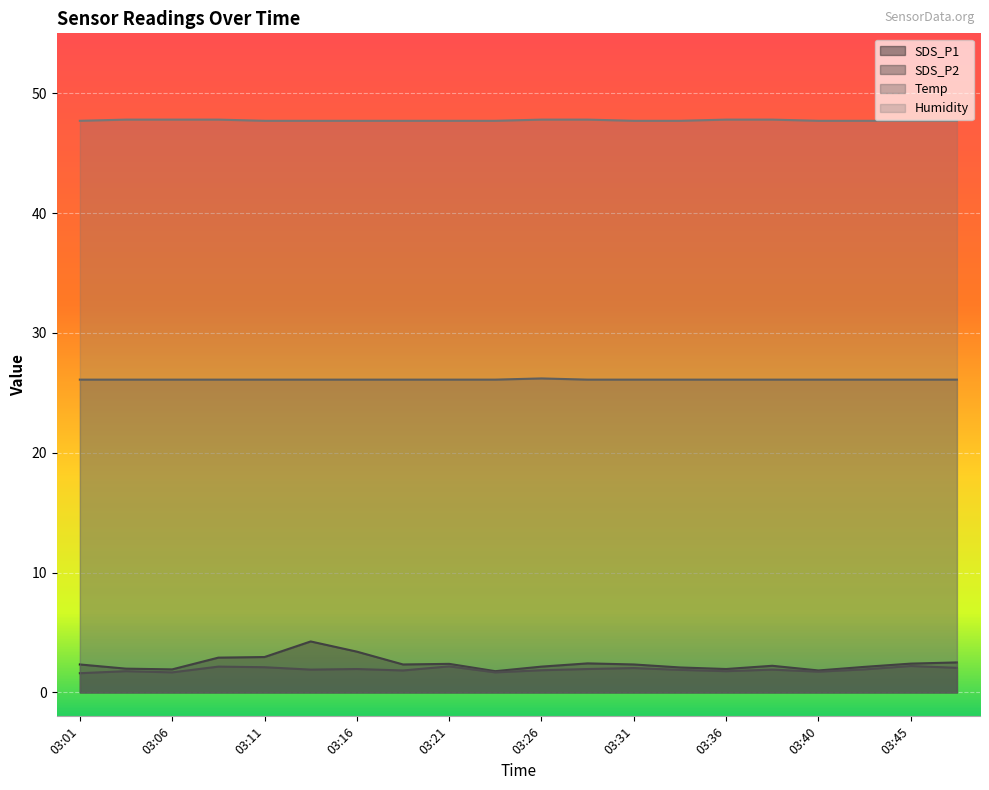

Reading left to right, list all the values displayed in this chart.

SDS_P1: 03:01=2.3	03:04=2.0	03:06=1.9	03:09=2.9	03:11=3.0	03:14=4.2	03:16=3.4	03:18=2.3	03:21=2.4	03:23=1.8	03:26=2.1	03:28=2.4	03:31=2.3	03:33=2.1	03:36=1.9	03:38=2.2	03:40=1.8	03:43=2.1	03:45=2.4	03:48=2.5
SDS_P2: 03:01=1.6	03:04=1.8	03:06=1.7	03:09=2.1	03:11=2.1	03:14=1.9	03:16=1.9	03:18=1.8	03:21=2.2	03:23=1.7	03:26=1.9	03:28=1.9	03:31=2.0	03:33=1.9	03:36=1.8	03:38=1.9	03:40=1.7	03:43=1.9	03:45=2.2	03:48=2.0
Temp: 03:01=26.1	03:04=26.1	03:06=26.1	03:09=26.1	03:11=26.1	03:14=26.1	03:16=26.1	03:18=26.1	03:21=26.1	03:23=26.1	03:26=26.2	03:28=26.1	03:31=26.1	03:33=26.1	03:36=26.1	03:38=26.1	03:40=26.1	03:43=26.1	03:45=26.1	03:48=26.1
Humidity: 03:01=47.7	03:04=47.8	03:06=47.8	03:09=47.8	03:11=47.7	03:14=47.7	03:16=47.7	03:18=47.7	03:21=47.7	03:23=47.7	03:26=47.8	03:28=47.8	03:31=47.7	03:33=47.7	03:36=47.8	03:38=47.8	03:40=47.7	03:43=47.7	03:45=47.7	03:48=47.7